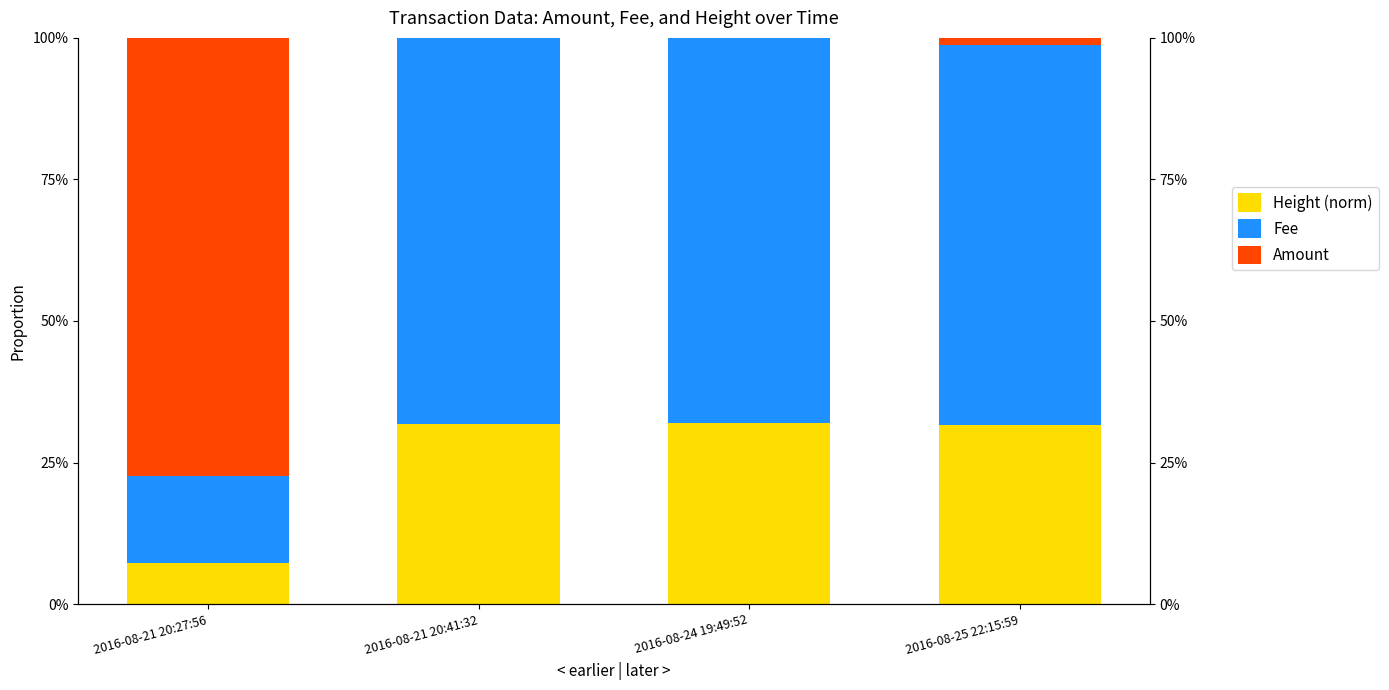

What is the label of the 2nd bar from the left?

2016-08-21 20:41:32